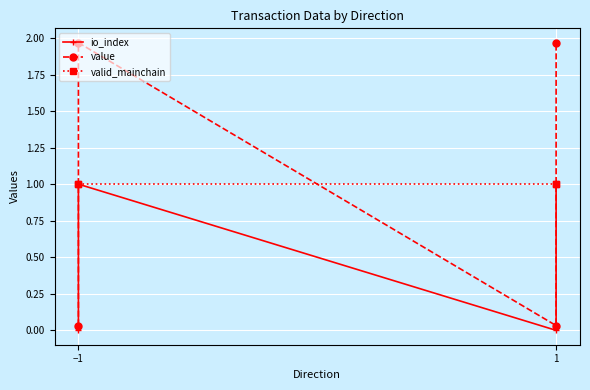

After their last crossing, which series has the higher values: valid_mainchain or value?

value